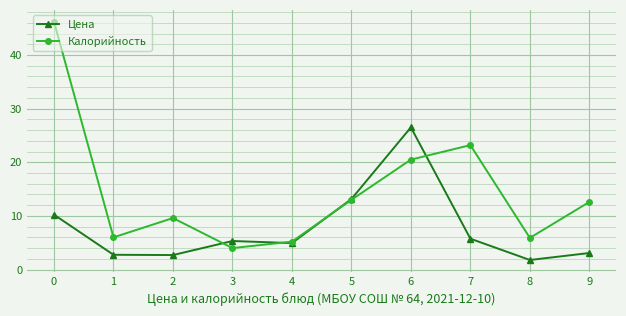

What is the maximum value shown in the chart?

46.2